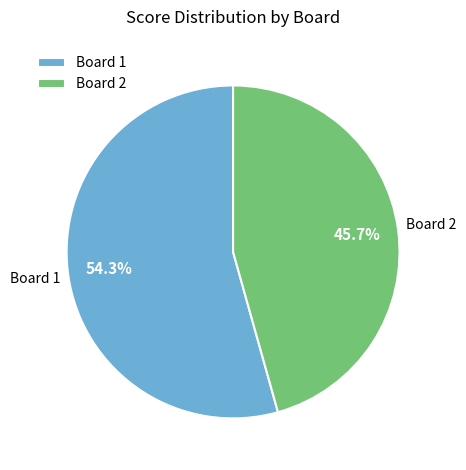

Do Board 1 and Board 2 together represent more than half of the pie?

Yes